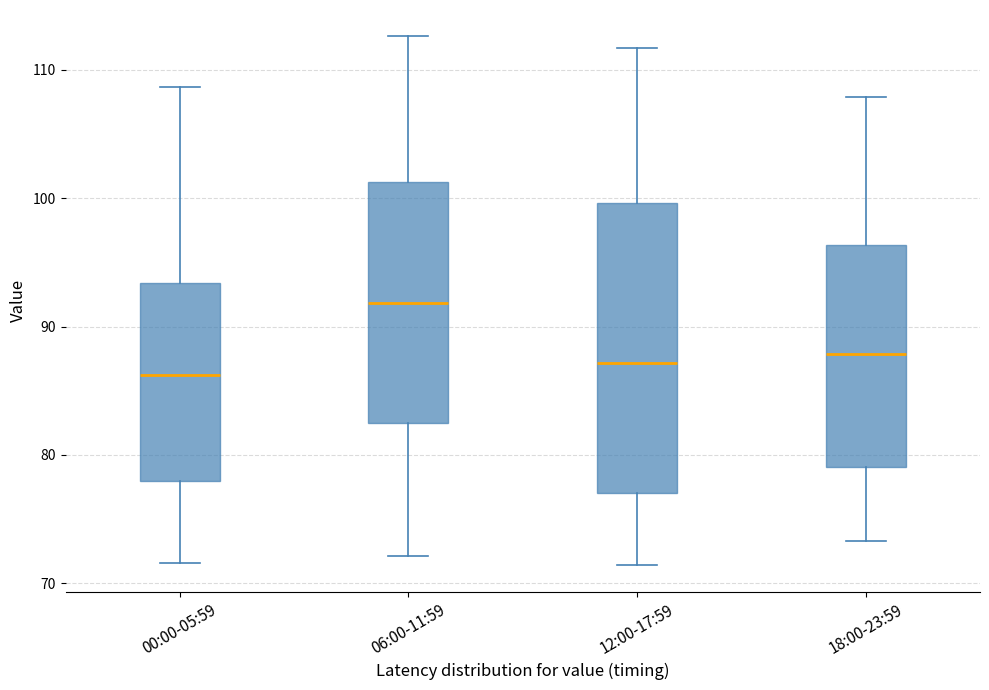

Where does the upper whisker of the box for 06:00-11:59 end on the y-axis? The values are not printed on the chart, so give them approximately, as read against the axis.

113